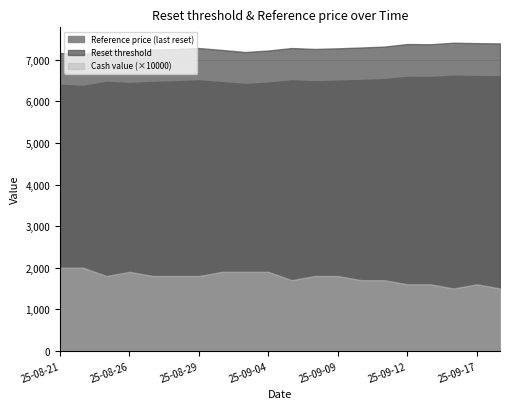

What are all the series names shown in the legend?

Reset threshold, Reference price (last reset), Cash value